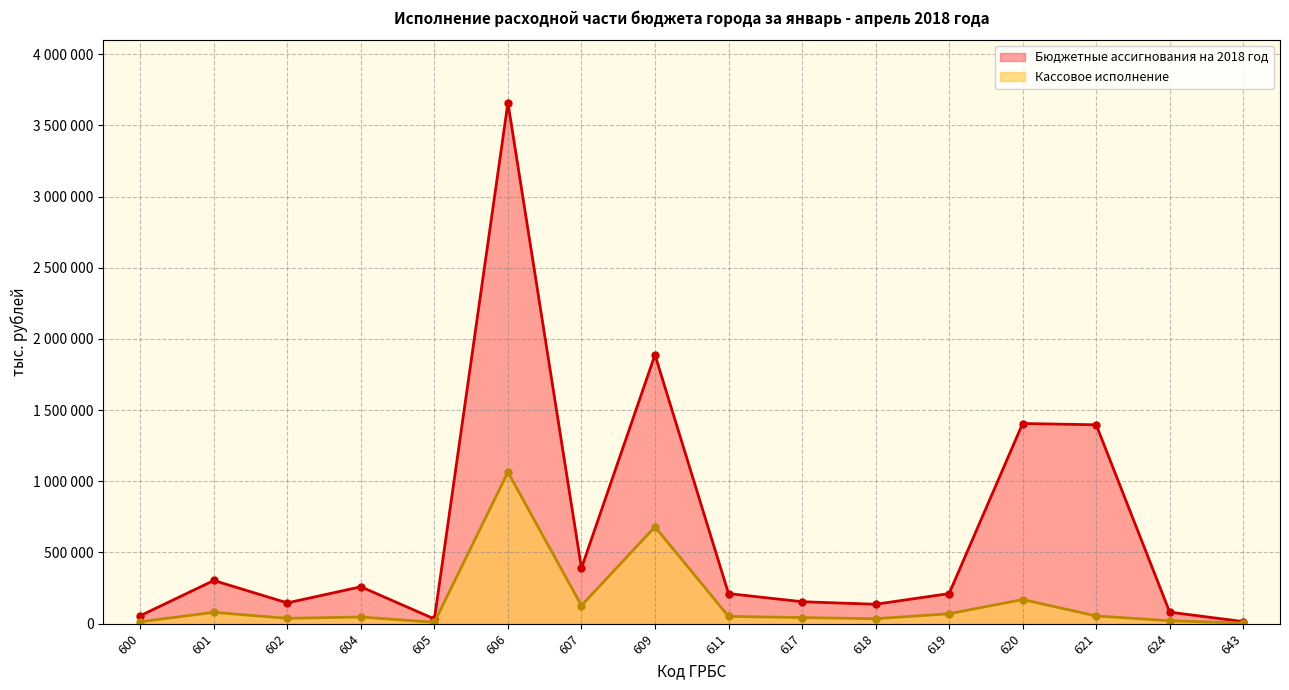

True or false: Бюджетные ассигнования на 2018 год and Кассовое исполнение intersect in this chart.

False